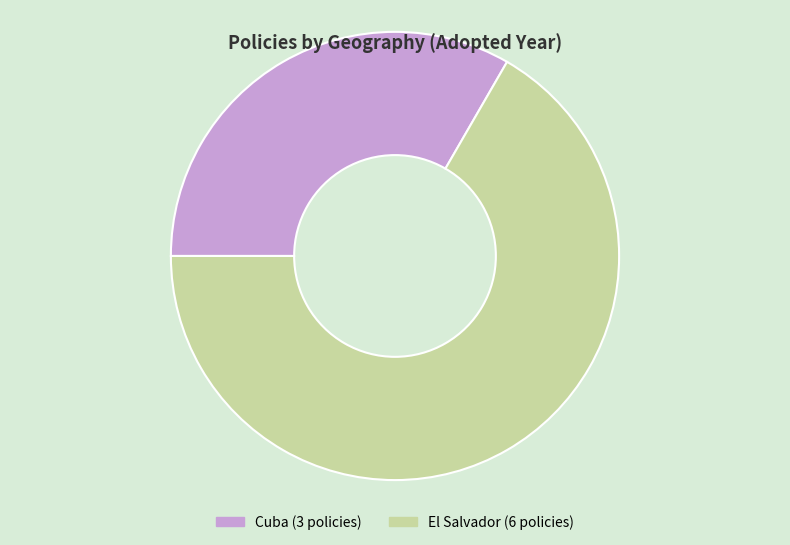

Does any single category account for the majority?

Yes